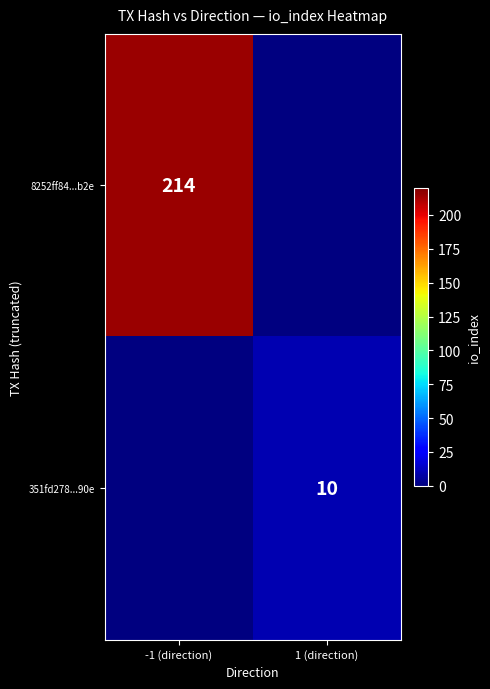

The 8252ff84...b2e series shows 330 at -1 (direction). True or false?

False